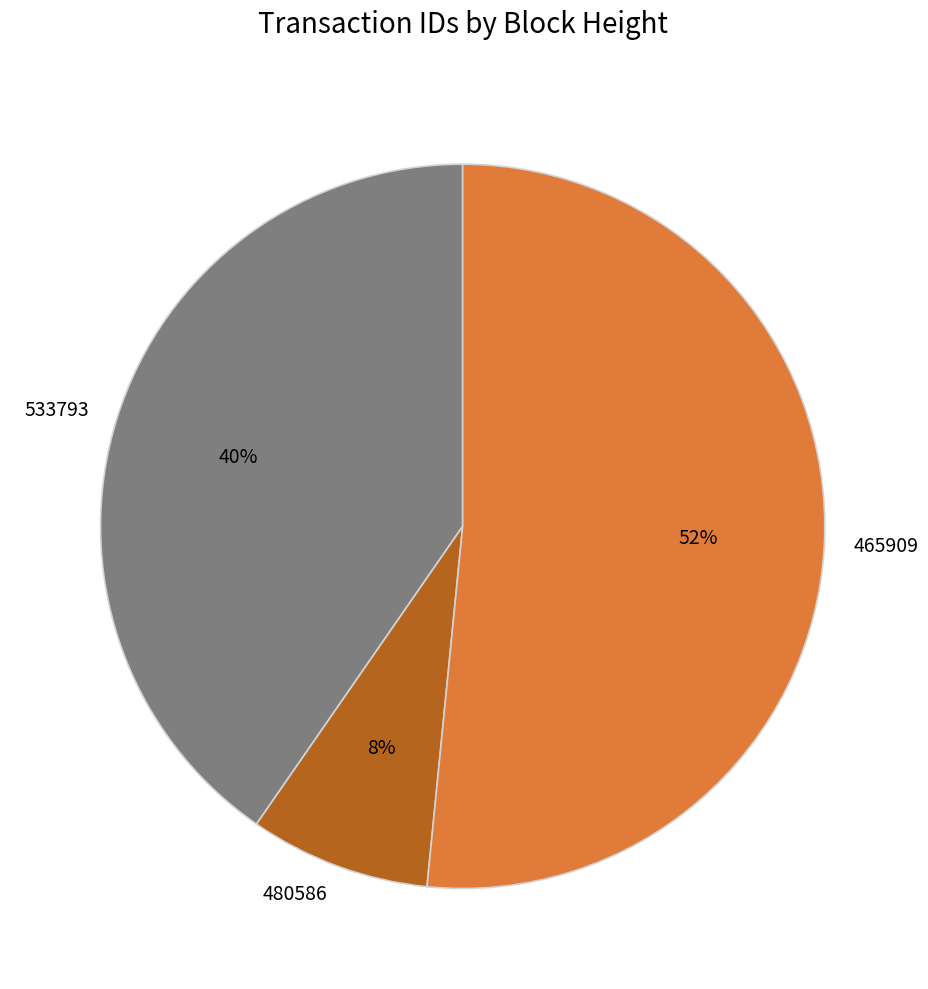

Is 480586 the majority of the pie?

No